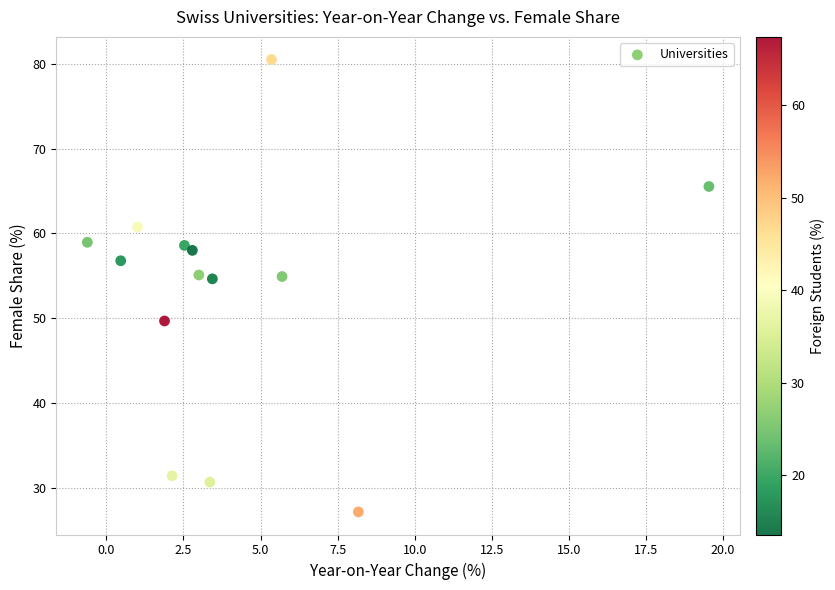

What is the range of Y values (max minus min)?

53.4